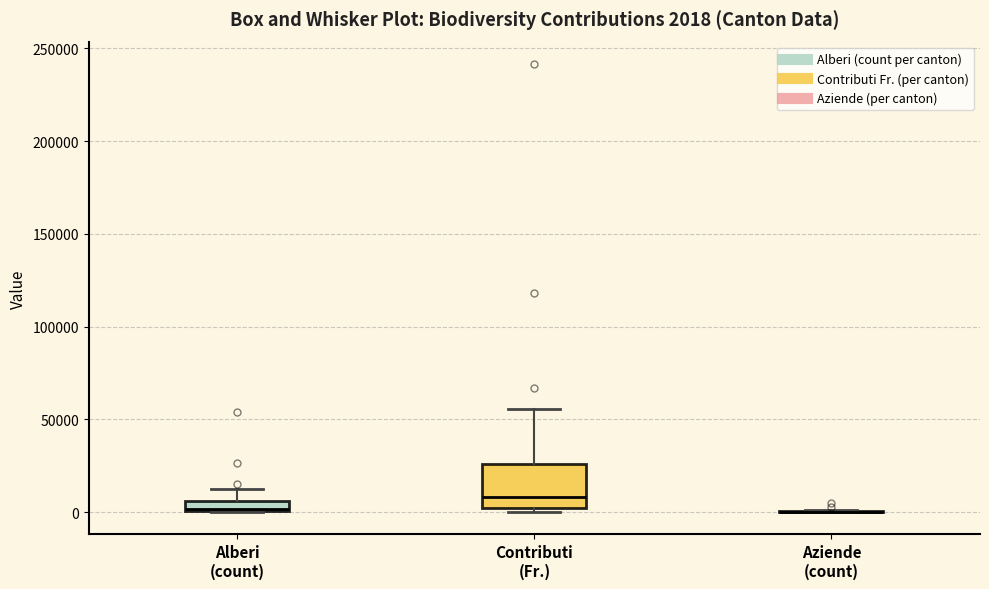

Comparing the boxes themselves (not the whiskers), which one is the tallest?

Contributi (Fr.)